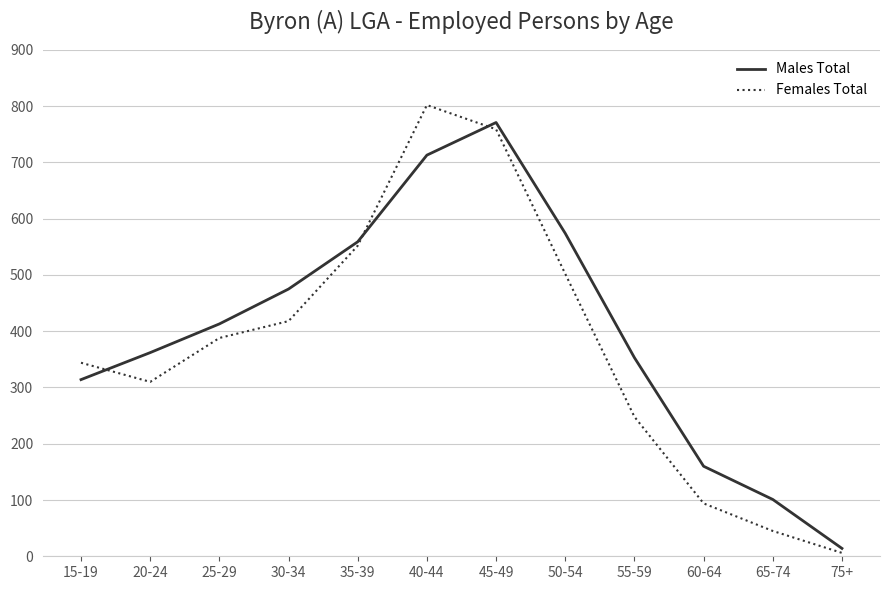

Reading left to right, transcribe all the data shown in this chart.

Males Total: 15-19=314	20-24=362	25-29=413	30-34=475	35-39=559	40-44=713	45-49=771	50-54=574	55-59=353	60-64=160	65-74=101	75+=14
Females Total: 15-19=344	20-24=310	25-29=388	30-34=418	35-39=552	40-44=802	45-49=759	50-54=502	55-59=248	60-64=94	65-74=45	75+=6